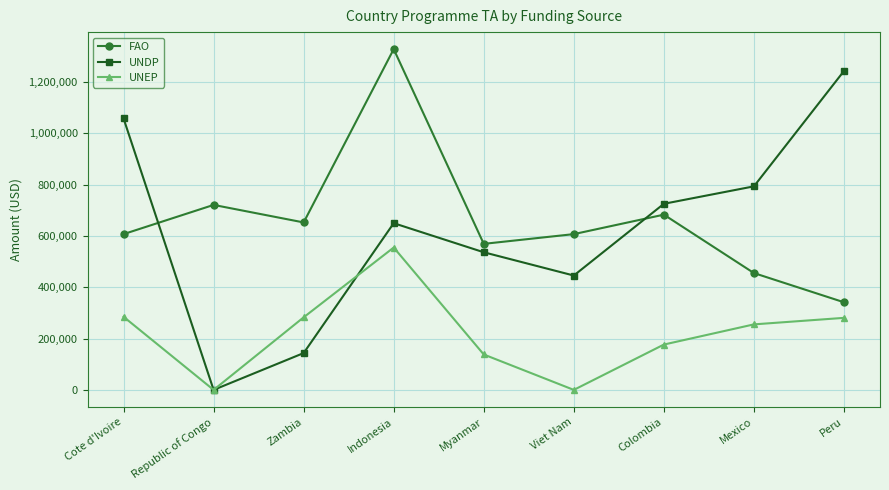

Where is UNDP nearest to the value 621600?

Indonesia